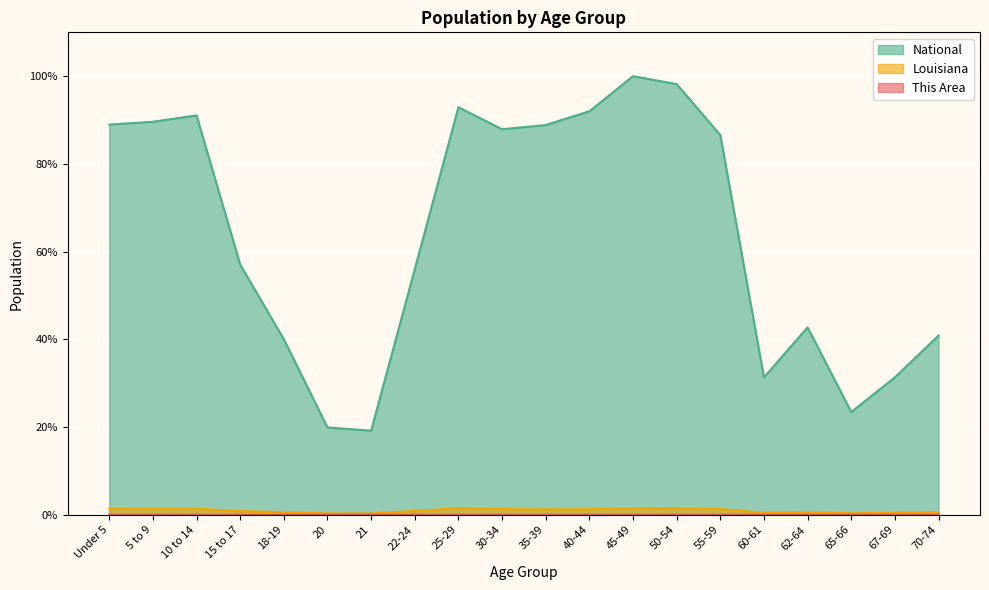

At which category does Louisiana reach its first local peak?

10 to 14